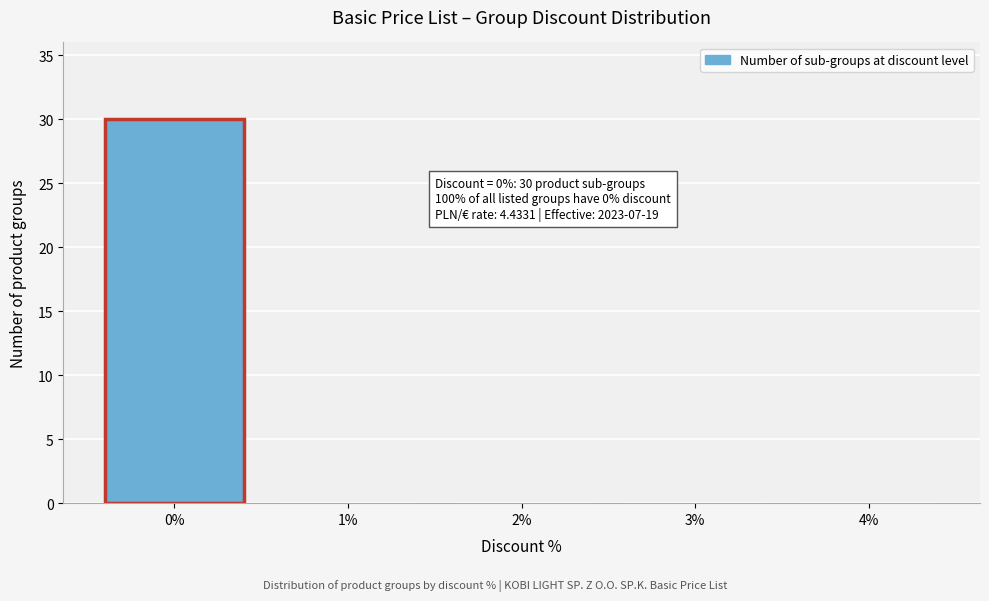

Which range on the x-axis has the tallest bar?

-0.5 to 0.5